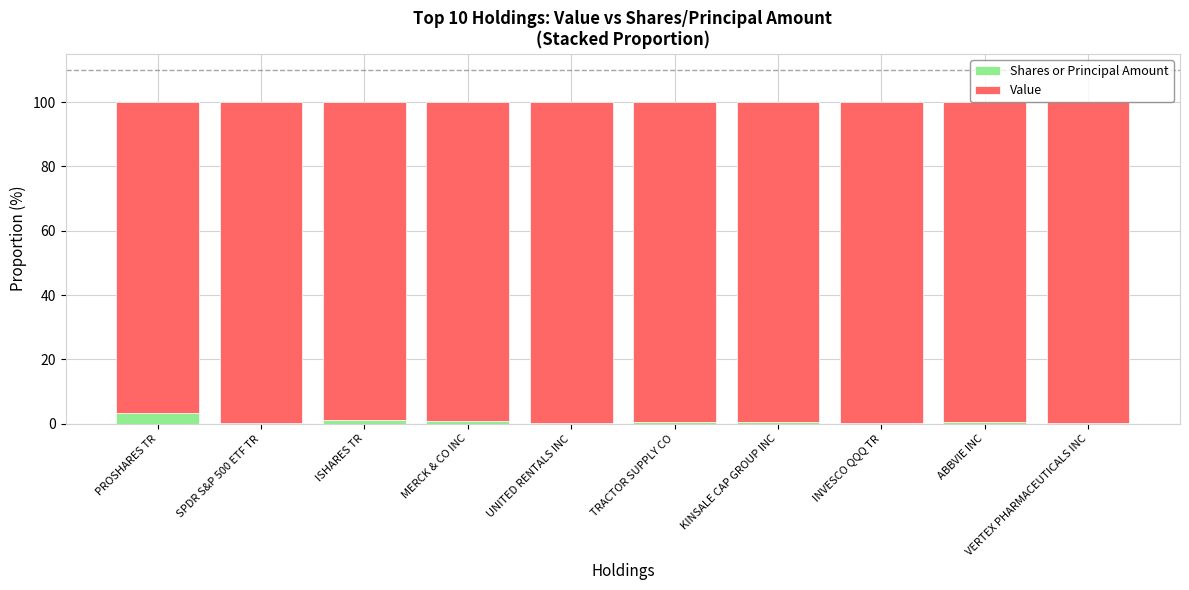

The Shares or Principal Amount series shows 0.3 at SPDR S&P 500 ETF TR. True or false?

True